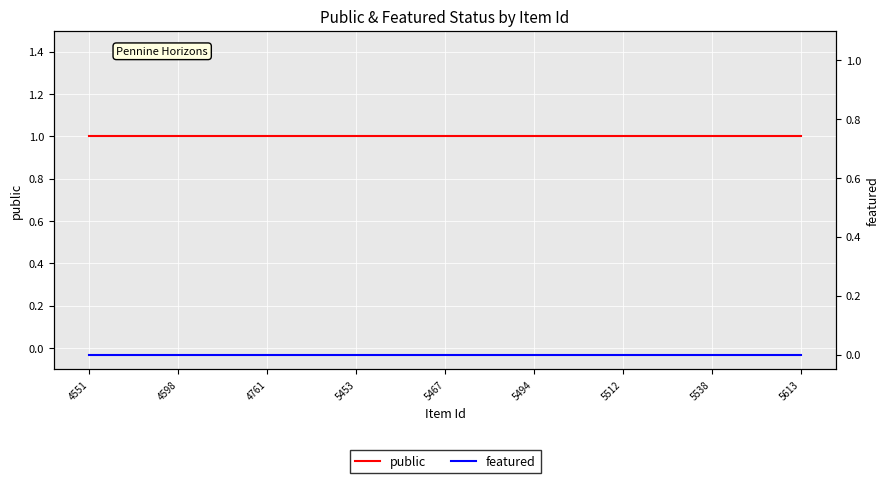

True or false: public has more than 2 points higher than both neighbors.

False